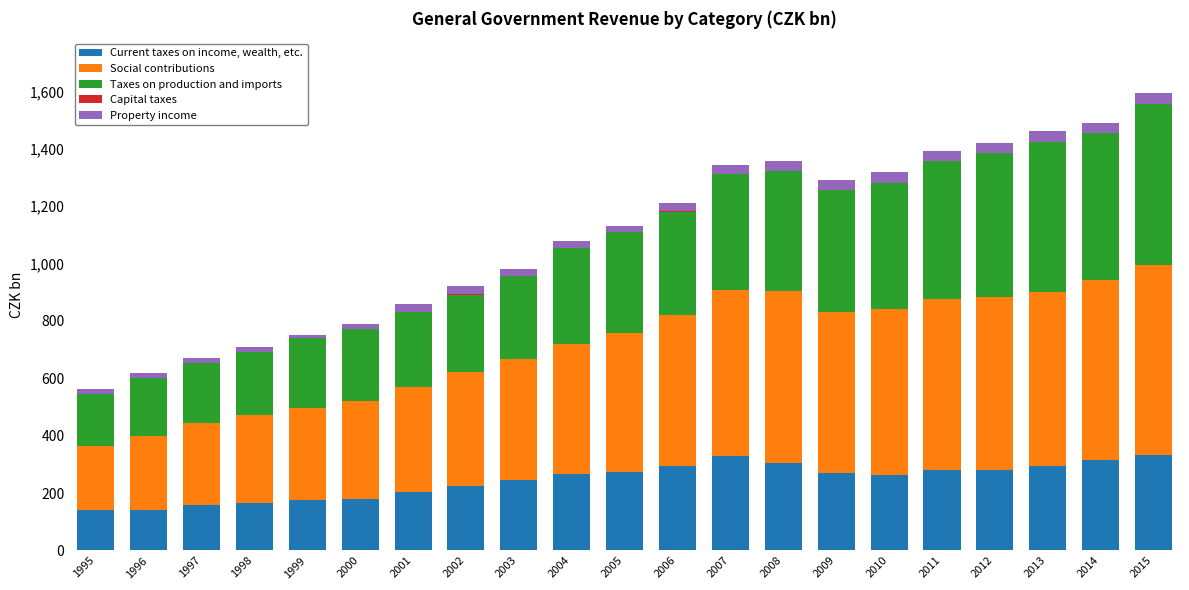

The value of Current taxes on income, wealth, etc. at 2012 is 488.8. True or false?

False